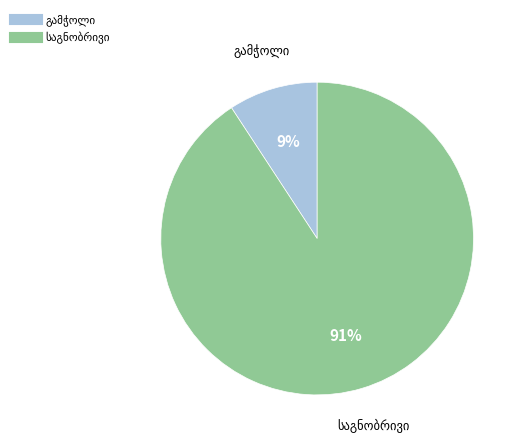

To the nearest percent, what is the difference between the largest and smallest slice percentages?

82%